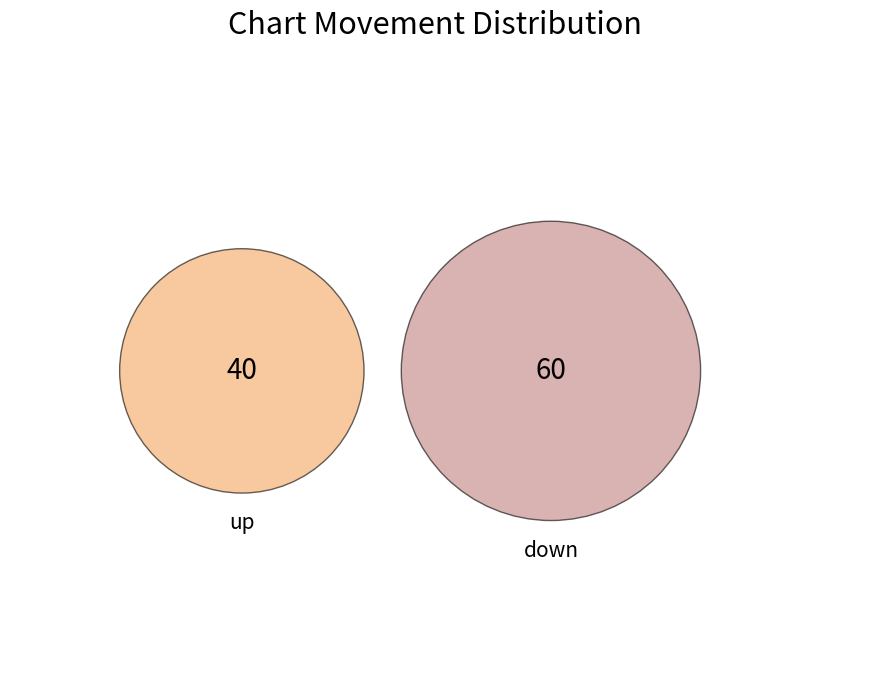

Is there a majority slice in this chart?

Yes